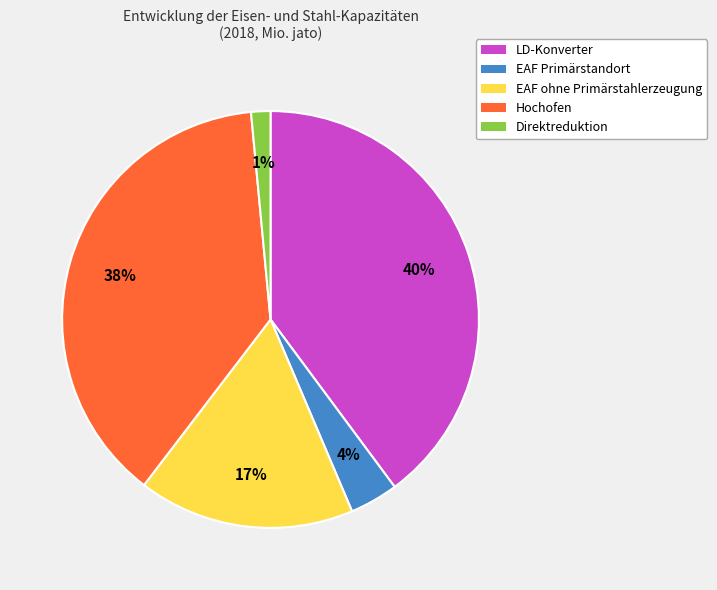

Combined, do LD-Konverter and EAF ohne Primärstahlerzeugung account for over 50%?

Yes